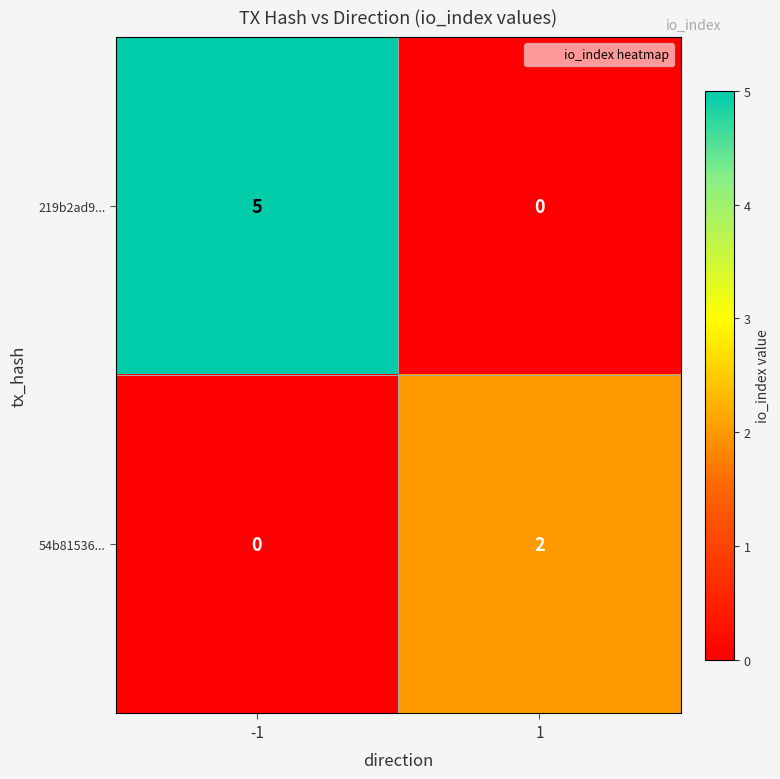

Which category has the highest value across all series?

-1